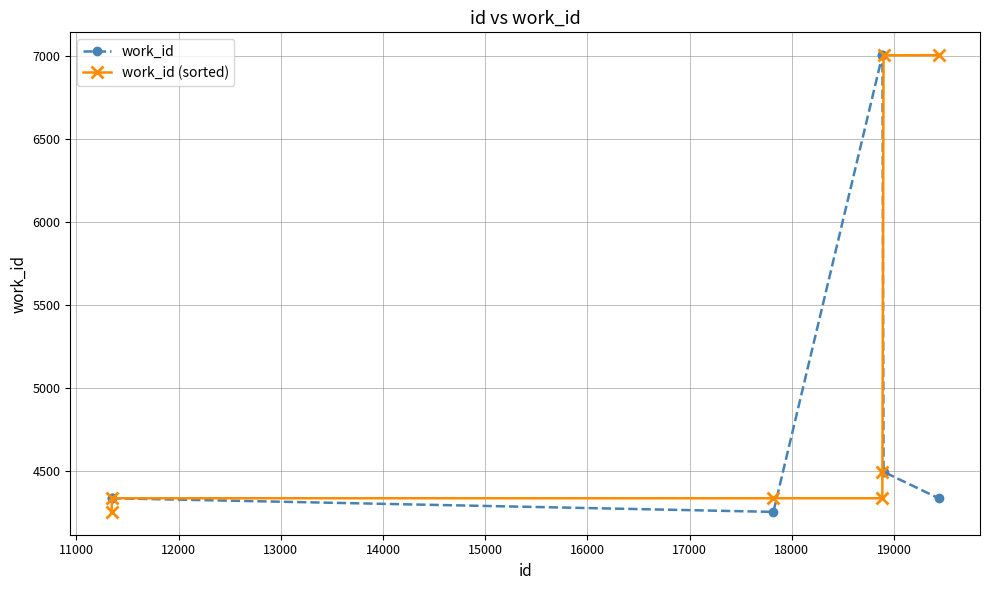

At how many categories does at least one series exceed 5413?

4